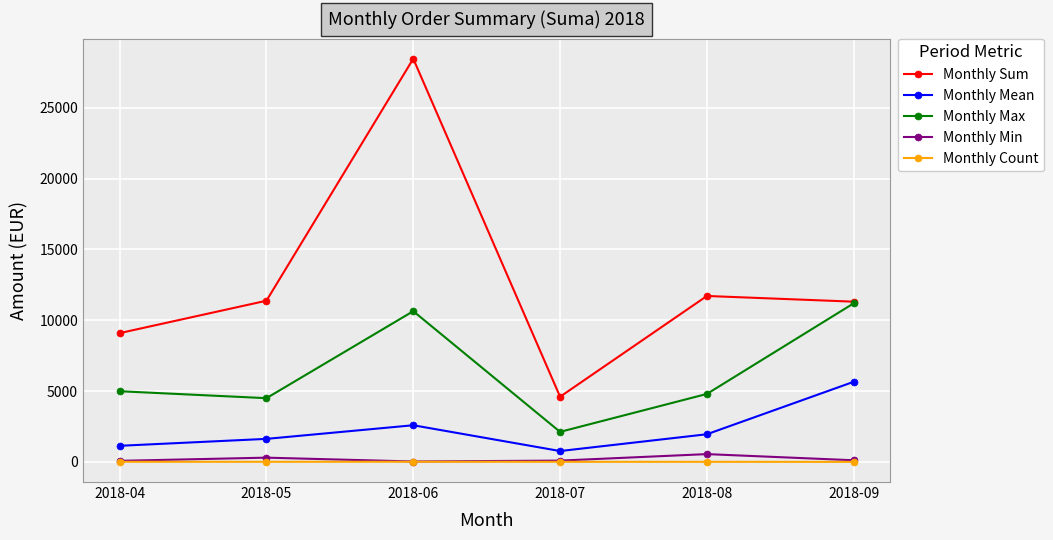

How many interior local peaks does the Monthly Max series have?

1